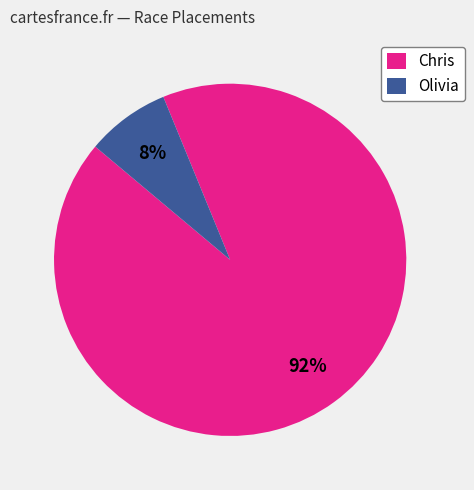

Which category has the smallest portion of the pie?

Olivia